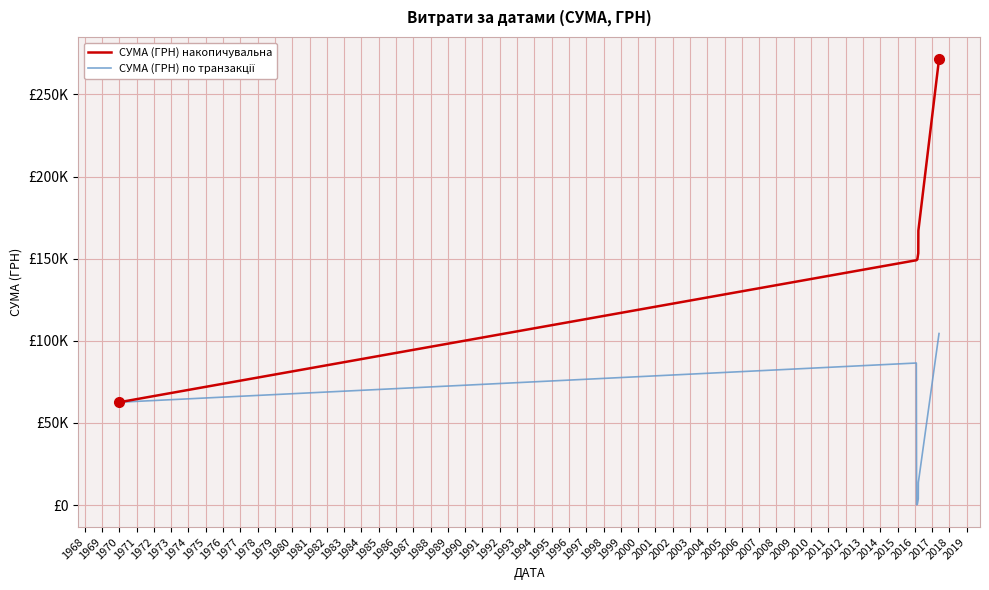

Is this an area chart (filled region under the line)?

No